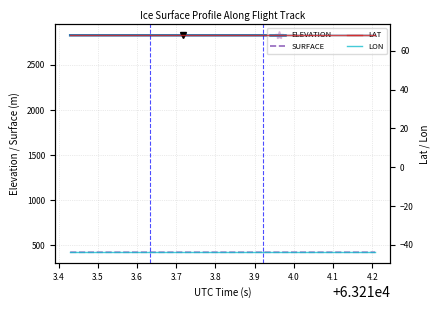

True or false: ELEVATION and SURFACE intersect in this chart.

False